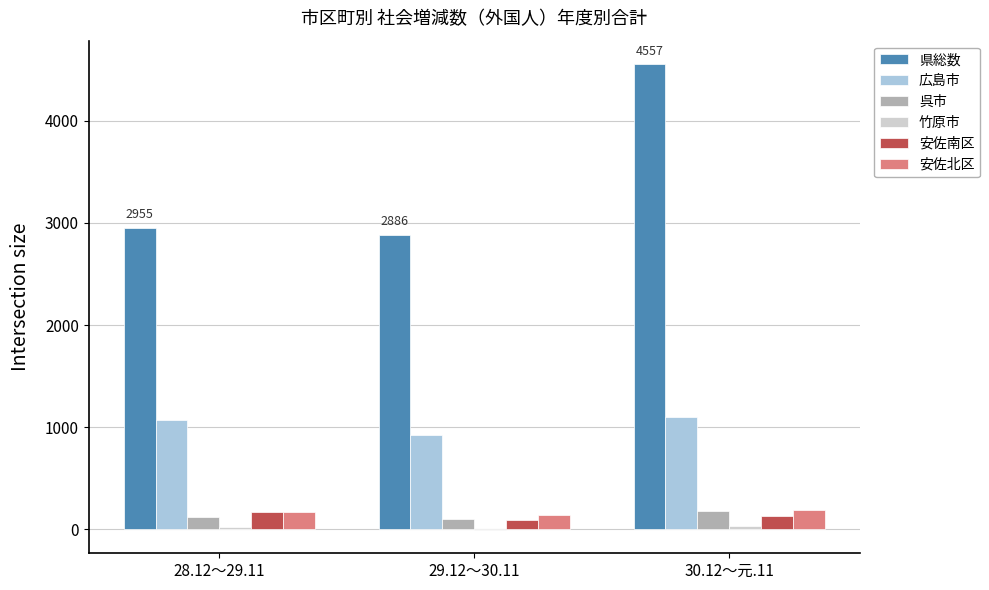

Count the number of data series in this chart.

6